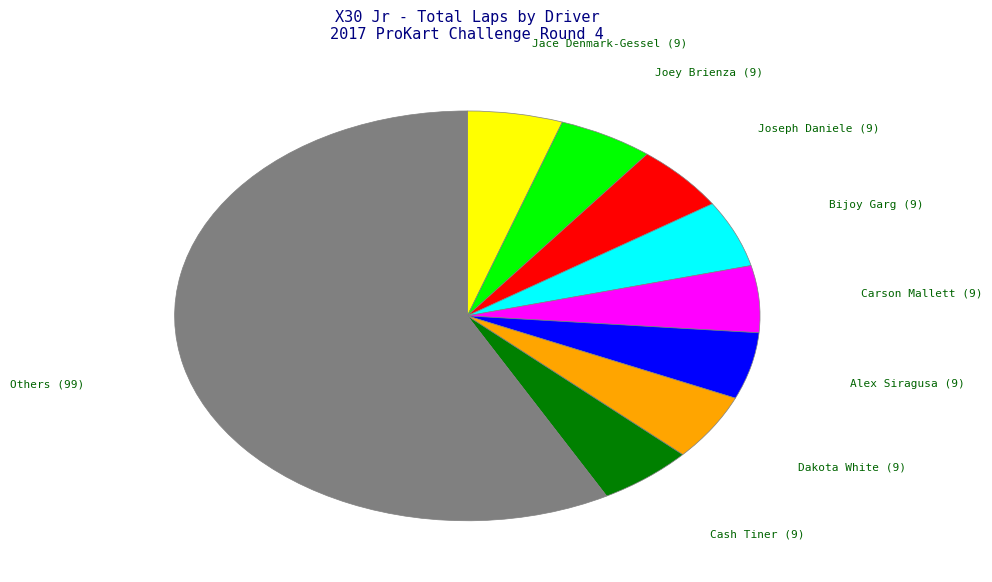

Does any single category account for the majority?

Yes